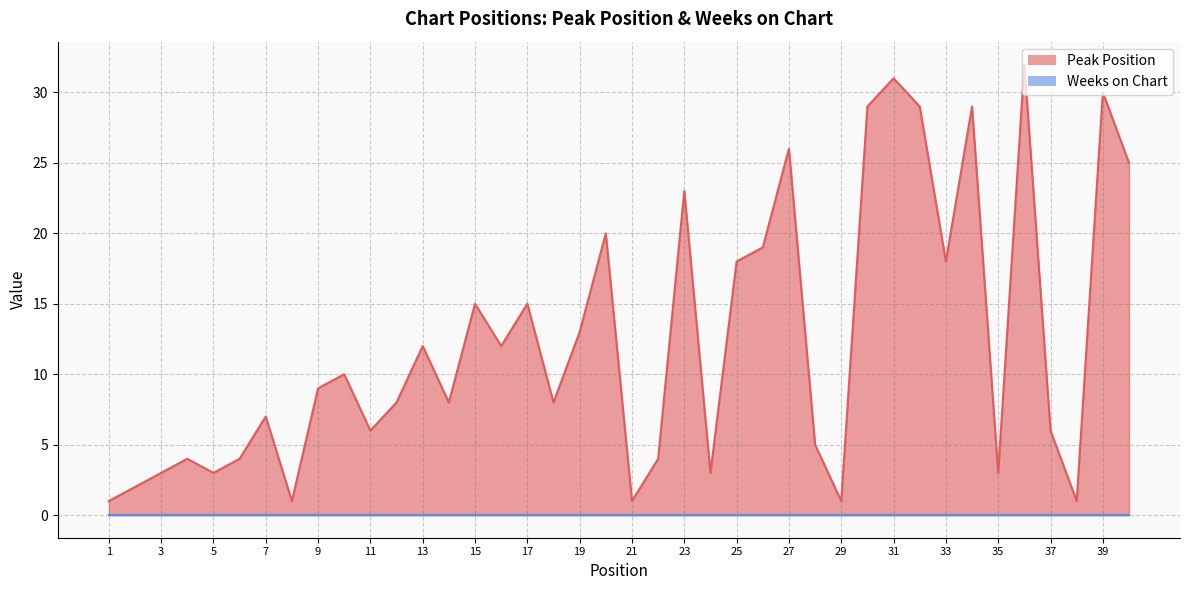

What is the sum of the values at 1 and 8?

2